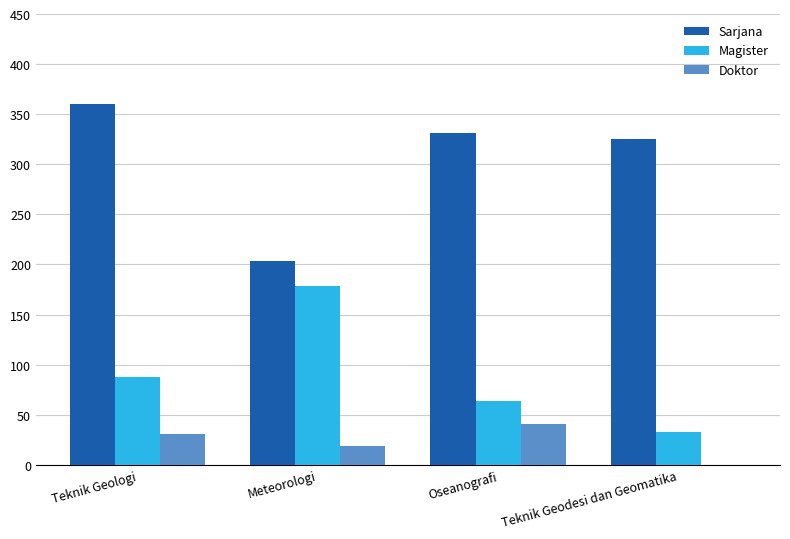

Are the bars horizontal?

No